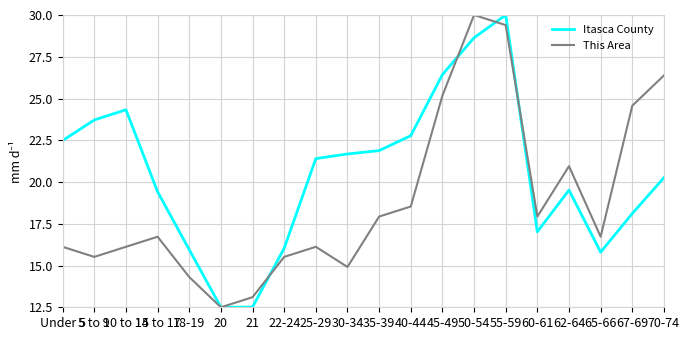

What are all the series names shown in the legend?

Itasca County, This Area